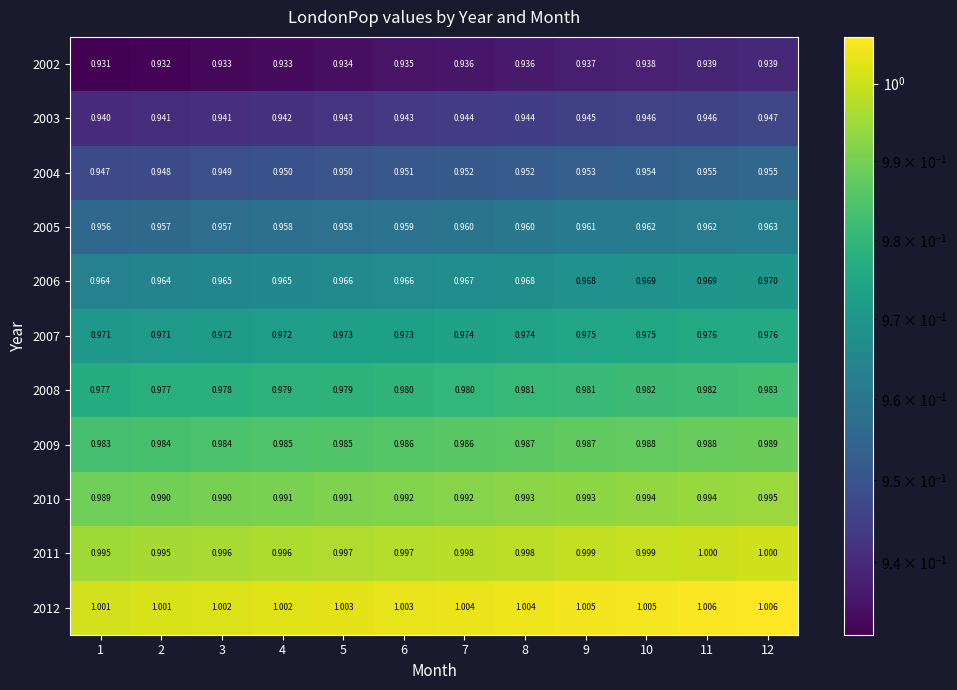

Reading left to right, what are all the values shown in this chart?

2002: 1=0.9	2=0.9	3=0.9	4=0.9	5=0.9	6=0.9	7=0.9	8=0.9	9=0.9	10=0.9	11=0.9	12=0.9
2003: 1=0.9	2=0.9	3=0.9	4=0.9	5=0.9	6=0.9	7=0.9	8=0.9	9=0.9	10=0.9	11=0.9	12=0.9
2004: 1=0.9	2=0.9	3=0.9	4=0.9	5=0.9	6=1.0	7=1.0	8=1.0	9=1.0	10=1.0	11=1.0	12=1.0
2005: 1=1.0	2=1.0	3=1.0	4=1.0	5=1.0	6=1.0	7=1.0	8=1.0	9=1.0	10=1.0	11=1.0	12=1.0
2006: 1=1.0	2=1.0	3=1.0	4=1.0	5=1.0	6=1.0	7=1.0	8=1.0	9=1.0	10=1.0	11=1.0	12=1.0
2007: 1=1.0	2=1.0	3=1.0	4=1.0	5=1.0	6=1.0	7=1.0	8=1.0	9=1.0	10=1.0	11=1.0	12=1.0
2008: 1=1.0	2=1.0	3=1.0	4=1.0	5=1.0	6=1.0	7=1.0	8=1.0	9=1.0	10=1.0	11=1.0	12=1.0
2009: 1=1.0	2=1.0	3=1.0	4=1.0	5=1.0	6=1.0	7=1.0	8=1.0	9=1.0	10=1.0	11=1.0	12=1.0
2010: 1=1.0	2=1.0	3=1.0	4=1.0	5=1.0	6=1.0	7=1.0	8=1.0	9=1.0	10=1.0	11=1.0	12=1.0
2011: 1=1.0	2=1.0	3=1.0	4=1.0	5=1.0	6=1.0	7=1.0	8=1.0	9=1.0	10=1.0	11=1.0	12=1.0
2012: 1=1.0	2=1.0	3=1.0	4=1.0	5=1.0	6=1.0	7=1.0	8=1.0	9=1.0	10=1.0	11=1.0	12=1.0